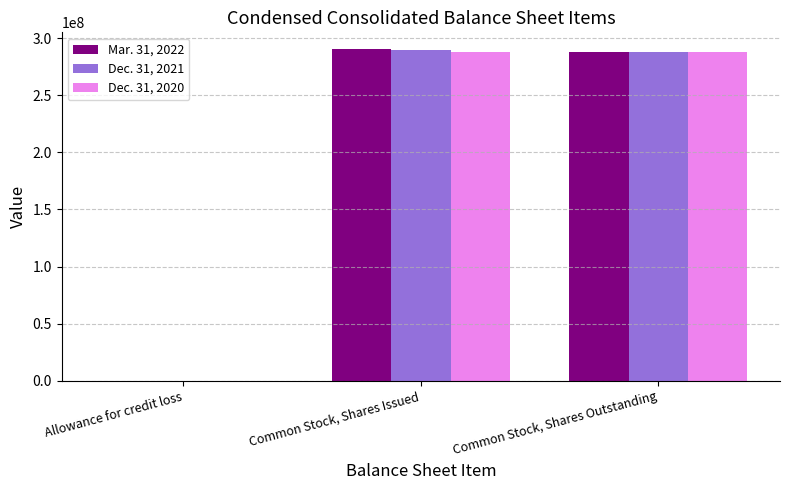

Is it true that Dec. 31, 2020 equals 124839653 at Common Stock, Shares Outstanding?

False